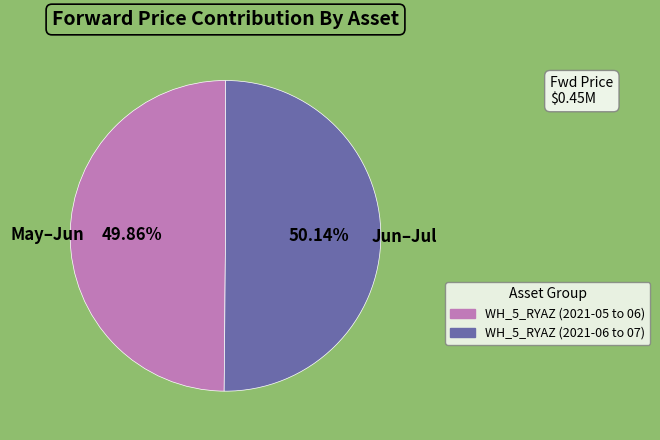

Is there a majority slice in this chart?

Yes